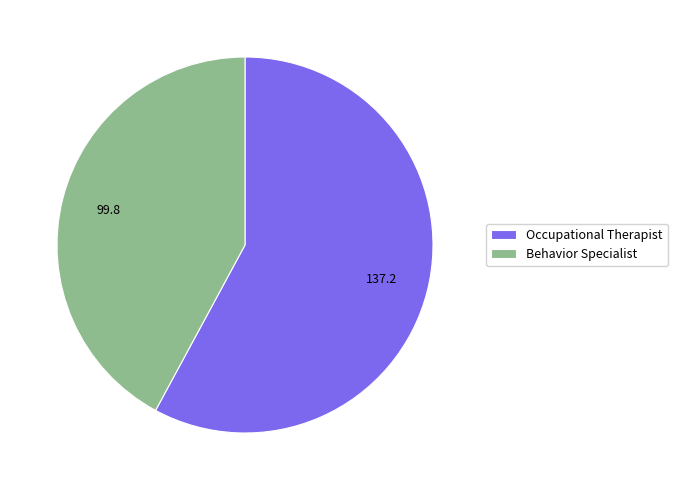

Which category has the biggest portion of the pie?

Occupational Therapist